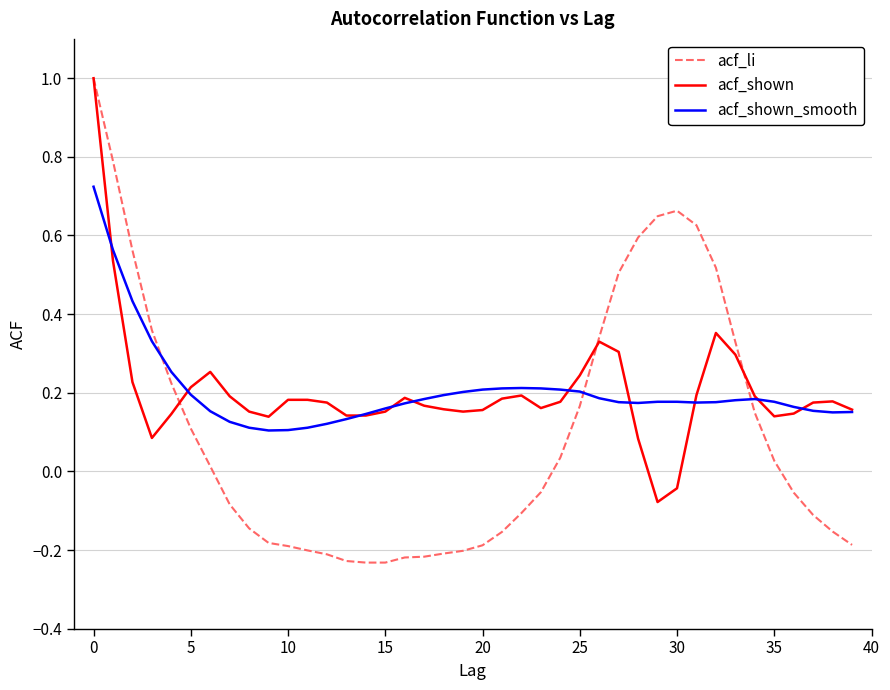

Which series has the largest range (max minus min)?

acf_li